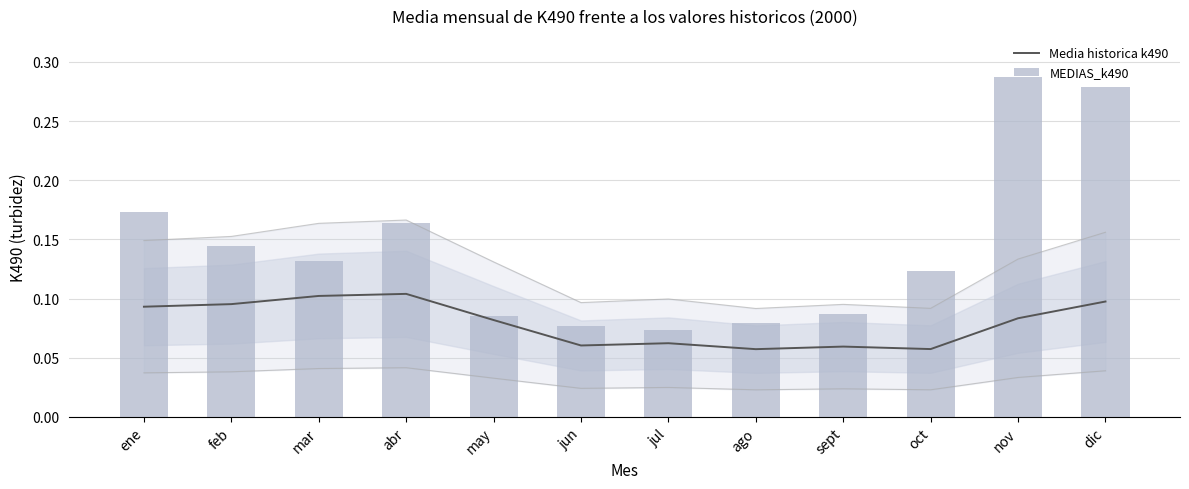

The Media historica k490 series shows 0.1 at oct. True or false?

False